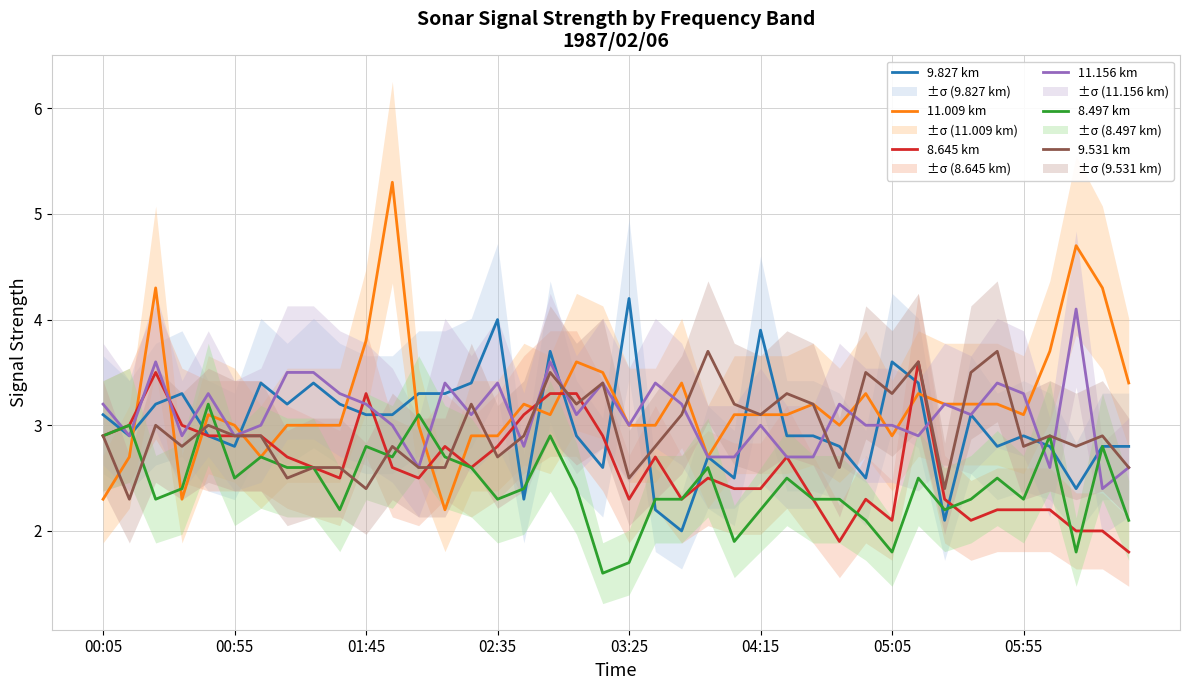

How many lines are shown in the chart?

6